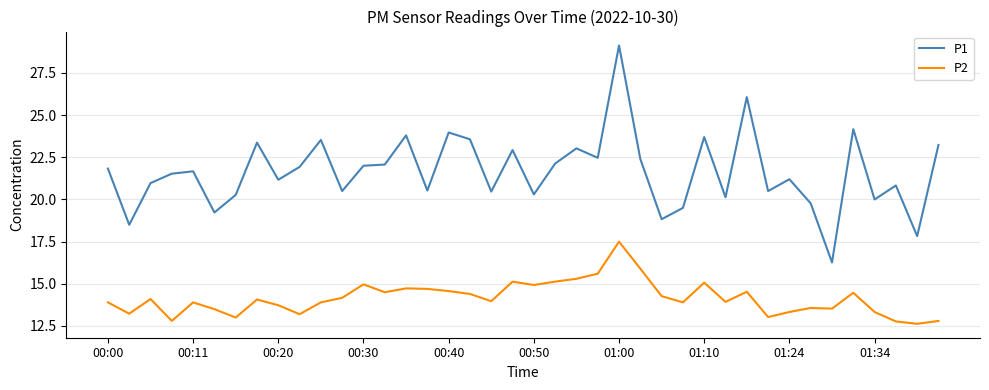

Rank the series by their maximum value, from highest to lowest.

P1, P2